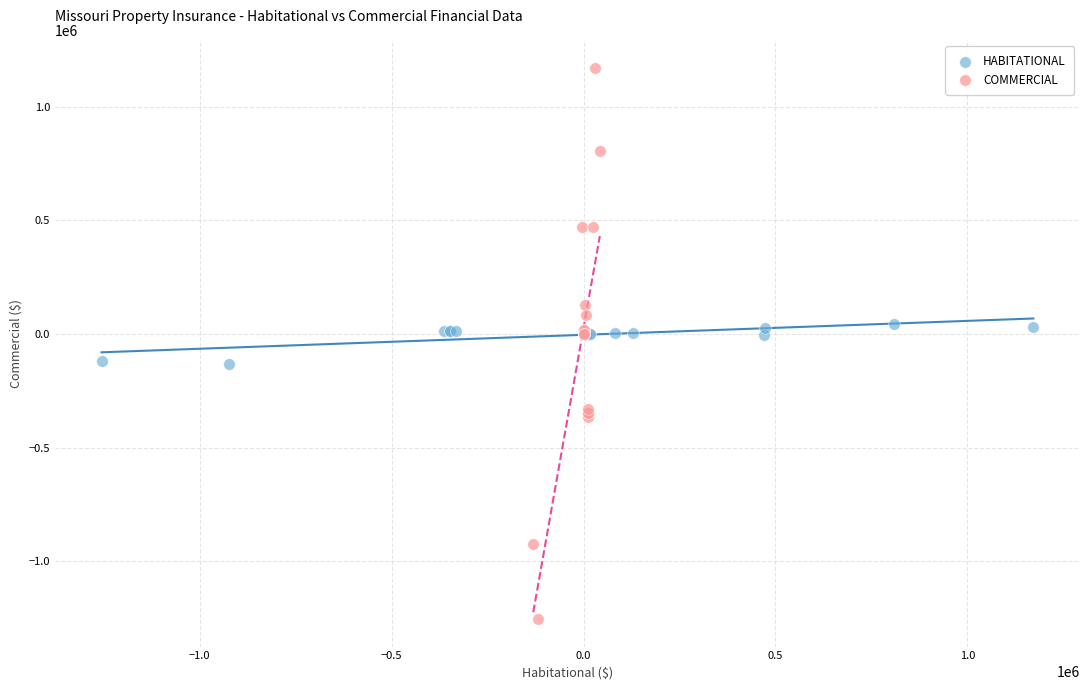

Which series has the largest Y range (max minus min)?

COMMERCIAL